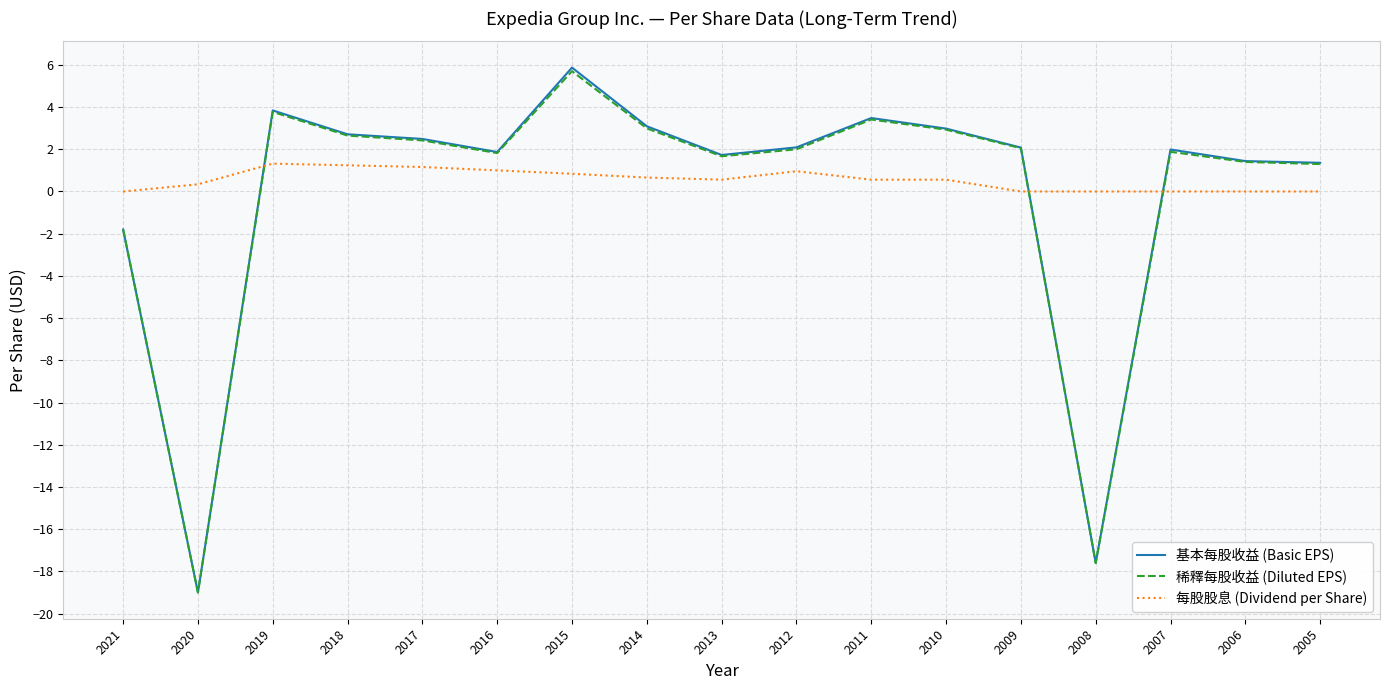

True or false: 基本每股收益 (Basic EPS) has more than 1 interior local peaks.

True